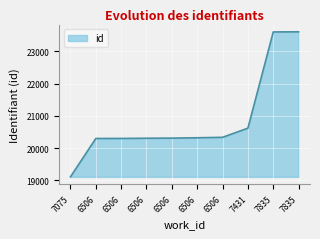

How many lines are shown in the chart?

1